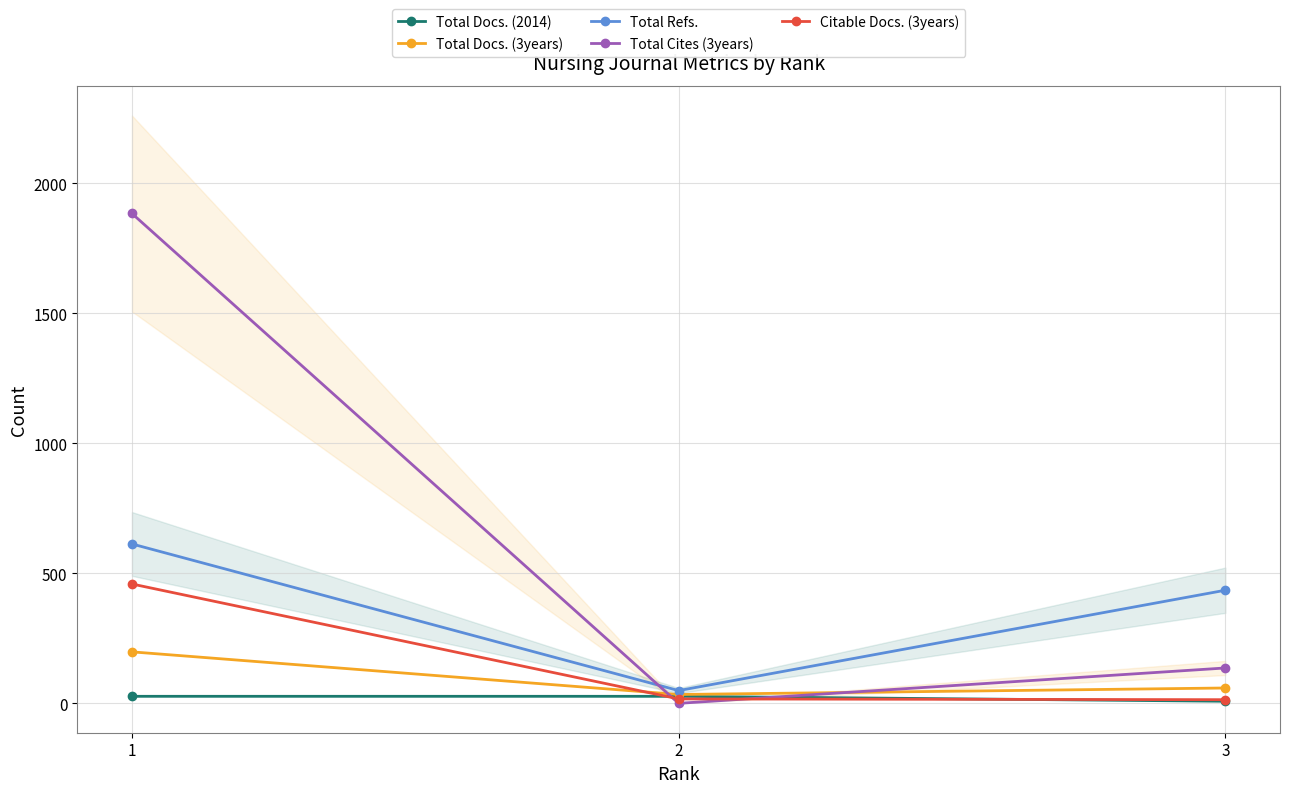

Which series changed the most between 2 and 3?

Total Refs.